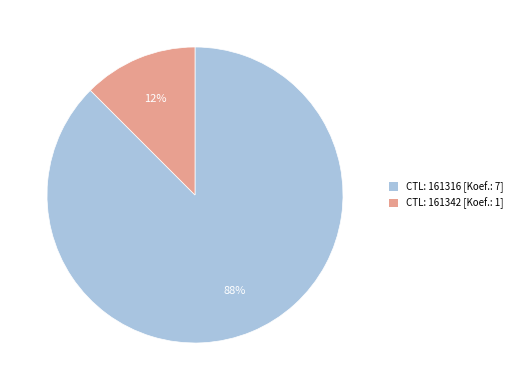

Is it true that CTL: 161342 [Koef.: 1] is 12% of the pie?

True